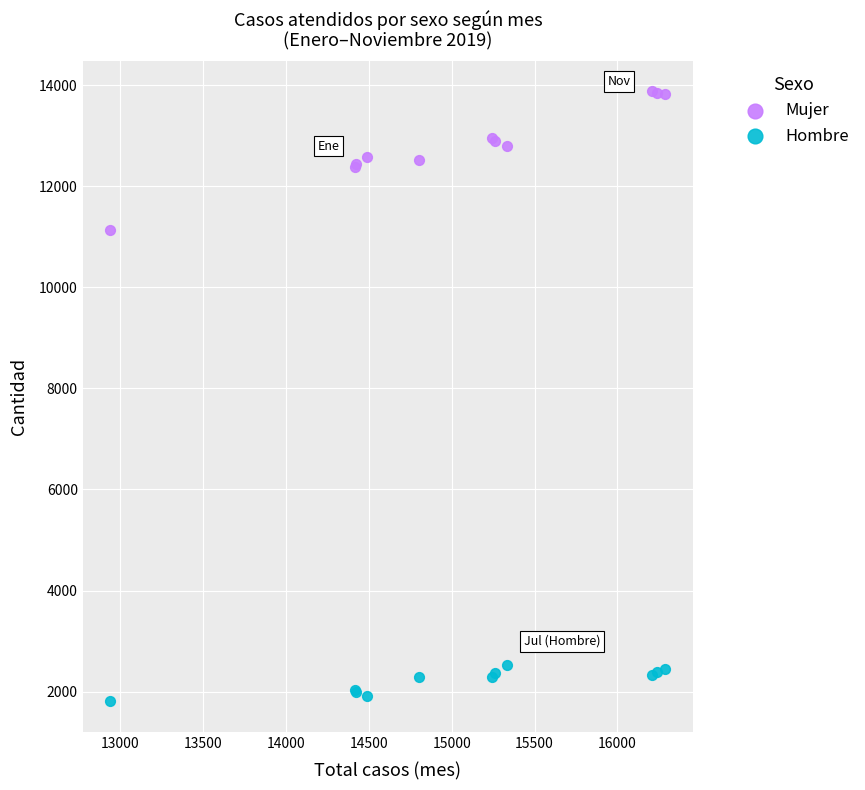

Across all series, what Y value is closest to 7844?

11134